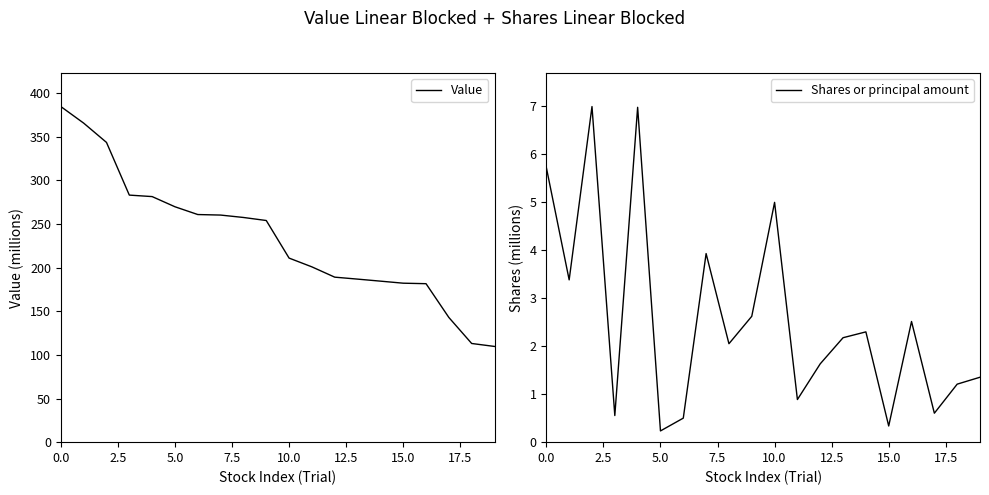

How many lines are shown in the chart?

2